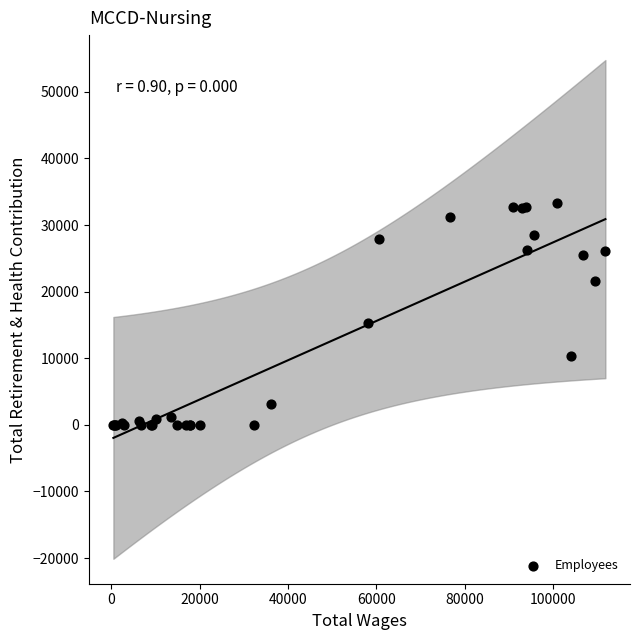

What Y value in the scatter plot is closest to 16619?

15306